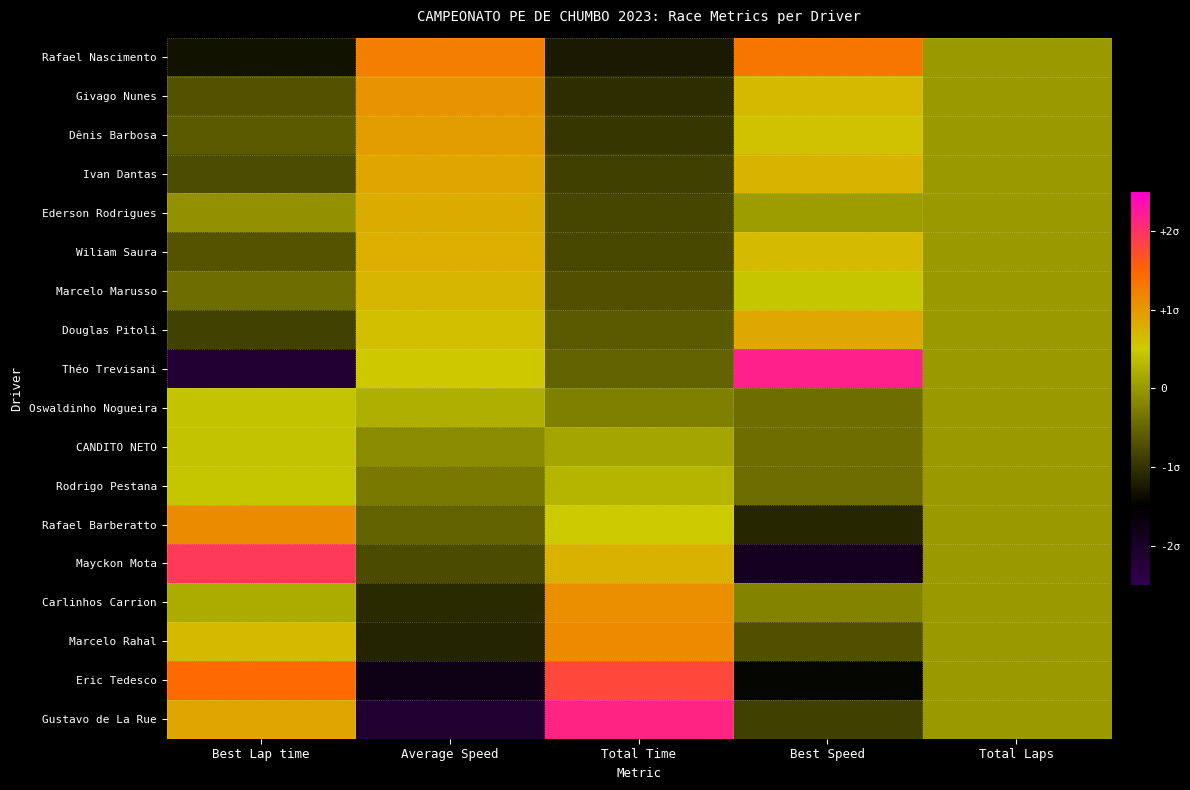

How many distinct data groups are displayed?

18